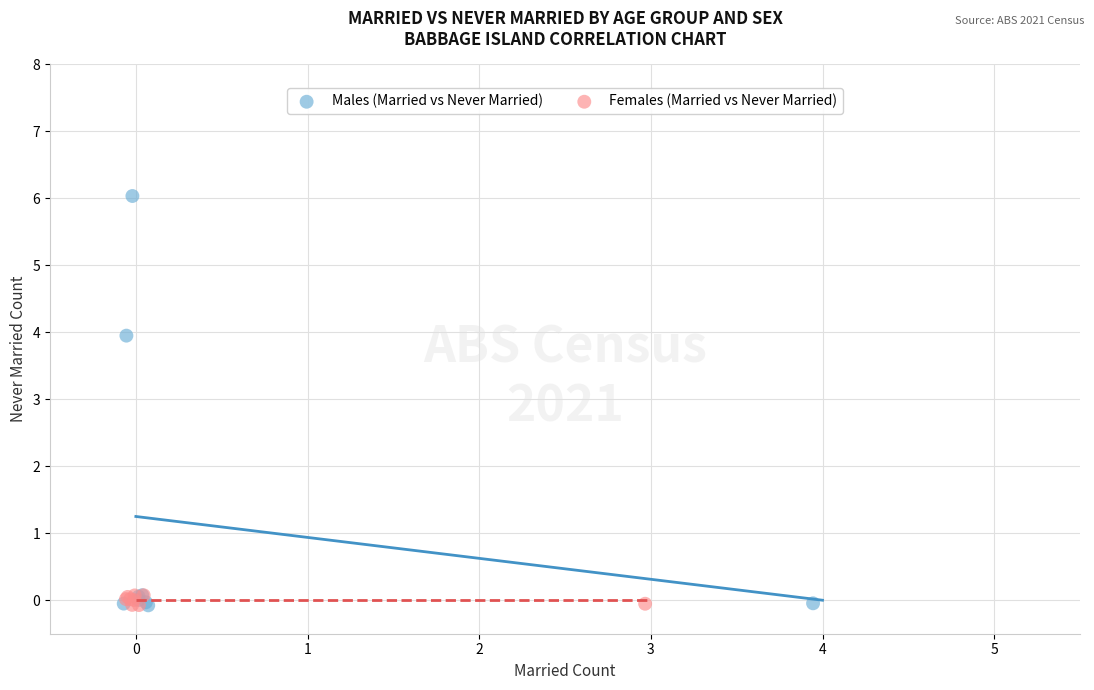

Which series reaches the maximum Y coordinate?

Males (Married vs Never Married)